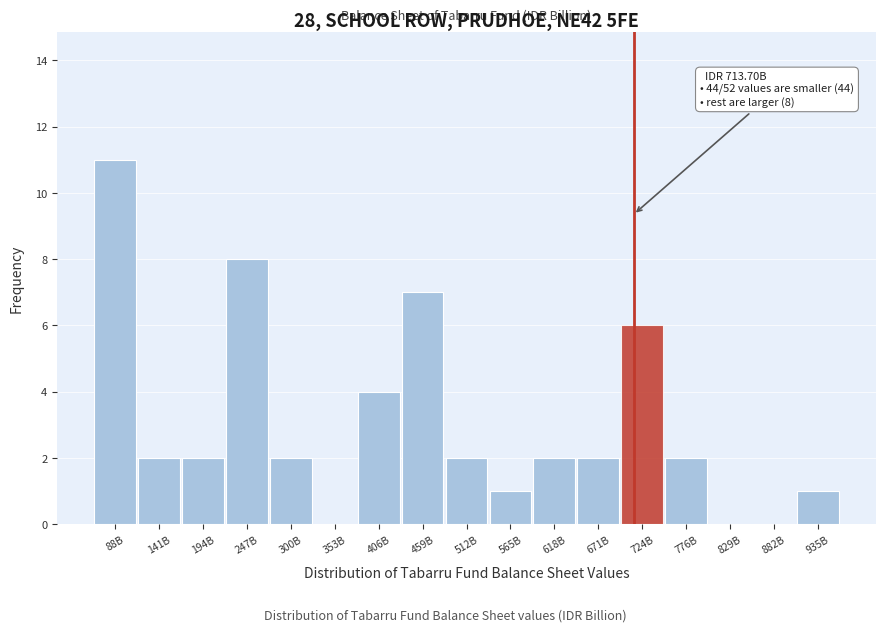

Reading left to right, what are all the values shown in this chart?

88B=11	141B=2	194B=2	247B=8	300B=2	353B=0	406B=4	459B=7	512B=2	565B=1	618B=2	671B=2	724B=6	776B=2	829B=0	882B=0	935B=1